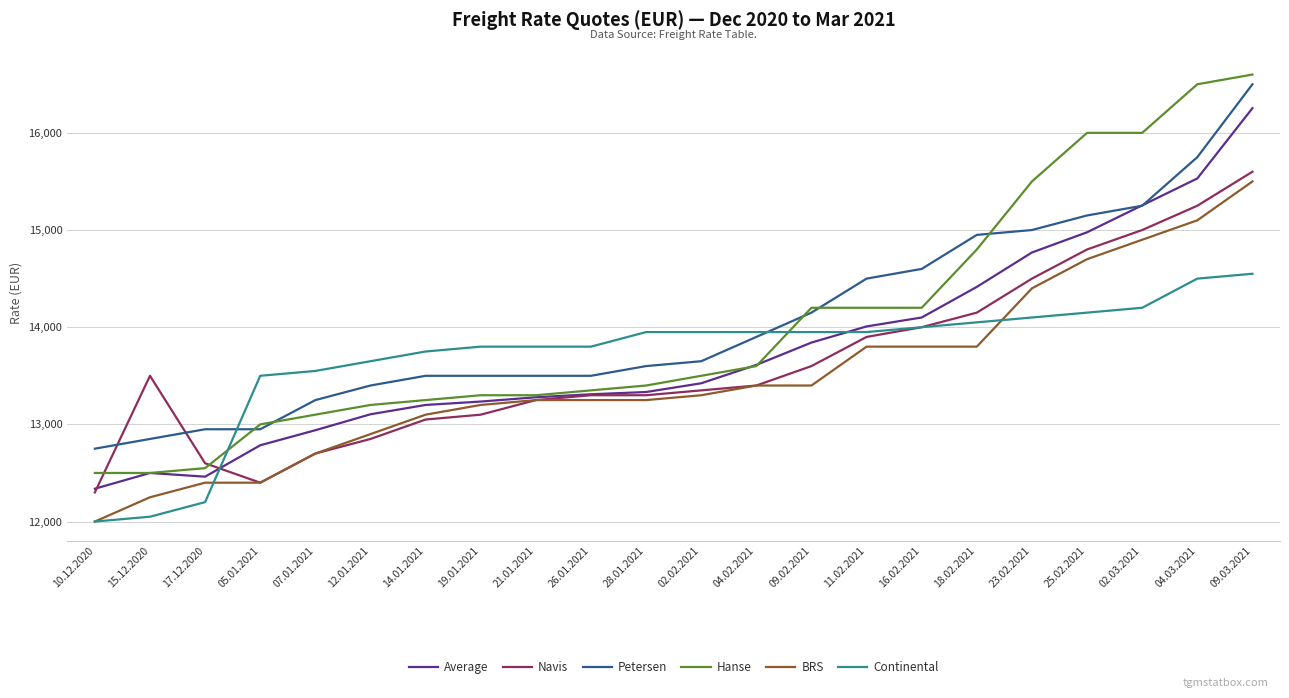

Is the value of Average at 02.02.2021 greater than the value of Navis at 05.01.2021?

Yes